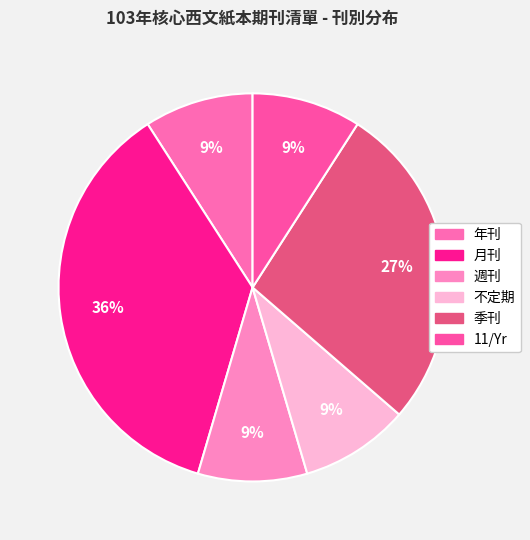

Does any single category account for the majority?

No